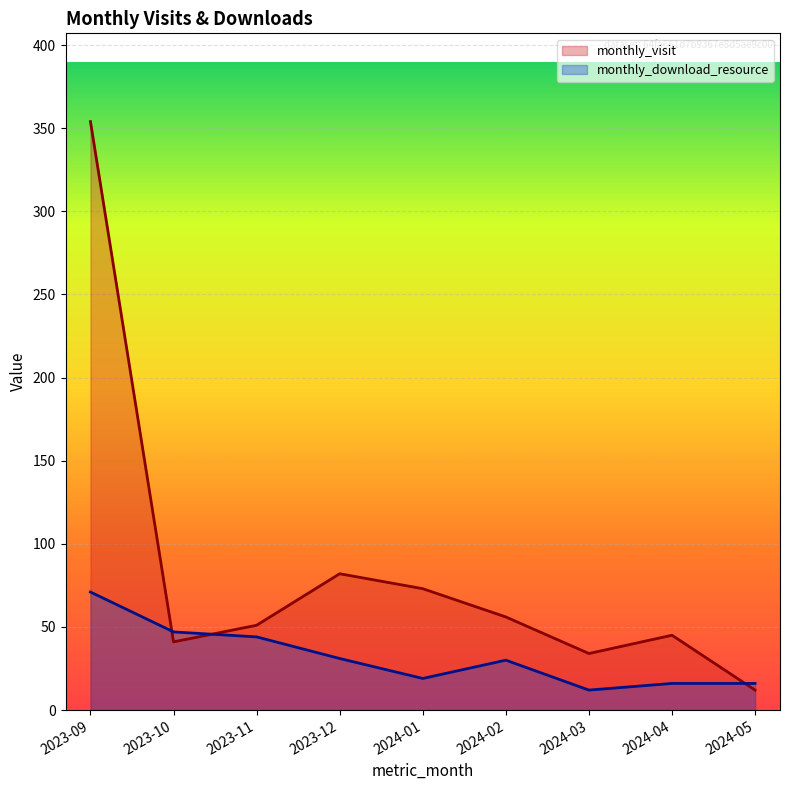

Reading left to right, list all the values displayed in this chart.

monthly_visit: 2023-09=354	2023-10=41	2023-11=51	2023-12=82	2024-01=73	2024-02=56	2024-03=34	2024-04=45	2024-05=12
monthly_download_resource: 2023-09=71	2023-10=47	2023-11=44	2023-12=31	2024-01=19	2024-02=30	2024-03=12	2024-04=16	2024-05=16